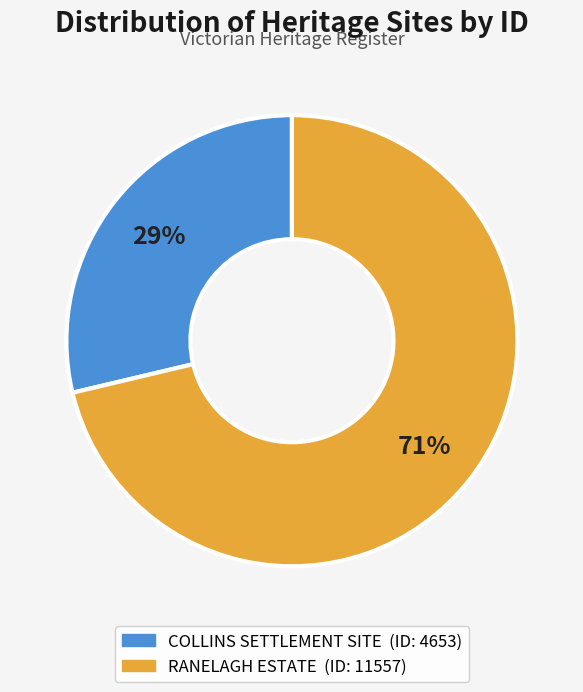

Is there any slice that represents more than half of the pie?

Yes